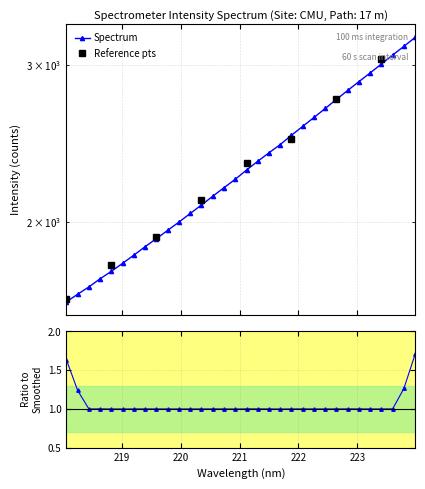

List the labels in order of value, largest first.

223.9802, 223.7895, 223.5987, 223.408, 223.2172, 223.0264, 222.8355, 222.6447, 222.4538, 222.263, 222.0721, 221.8812, 221.6902, 221.4993, 221.3083, 221.1174, 220.9264, 220.7354, 220.5444, 220.3533, 220.1623, 219.9712, 219.7801, 219.589, 219.3979, 219.2067, 219.0156, 218.8244, 218.6332, 218.442, 218.2508, 218.0596